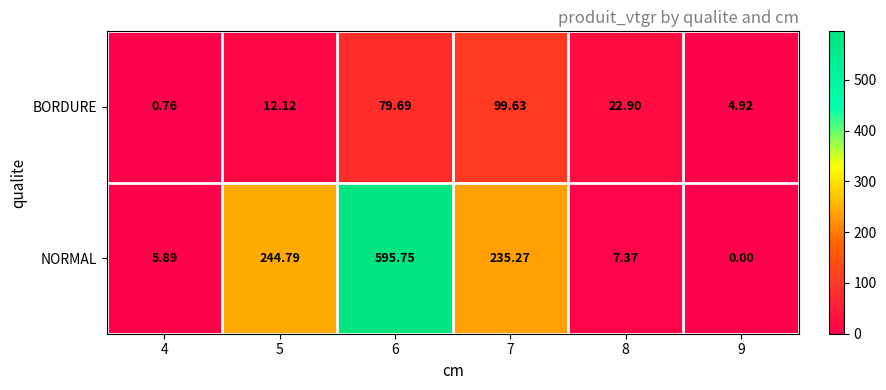

Which series has the widest spread of values?

NORMAL